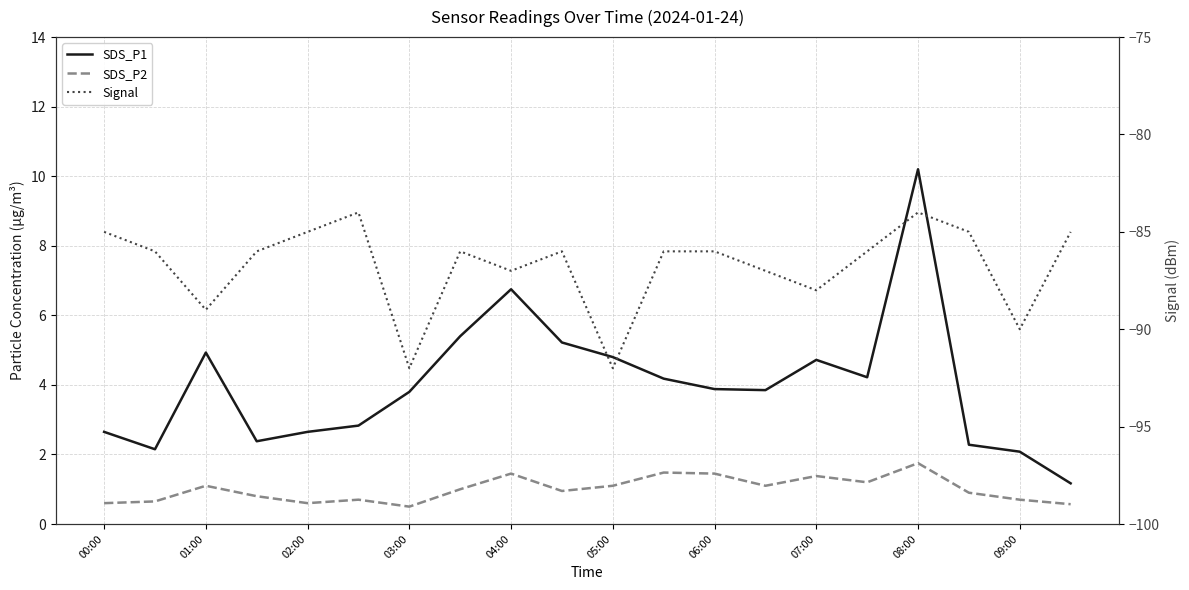

What are all the series names shown in the legend?

SDS_P1, SDS_P2, Signal